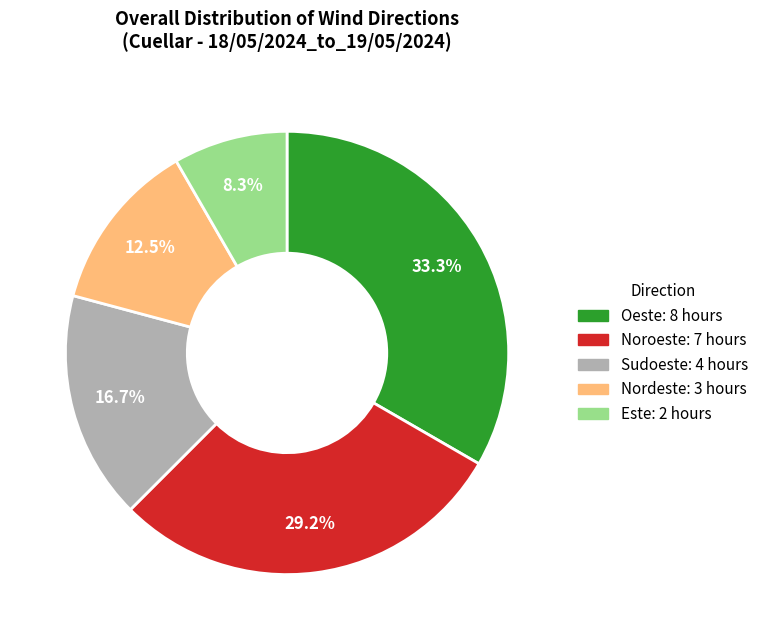

How much of the chart is everything except Nordeste?

87.5%